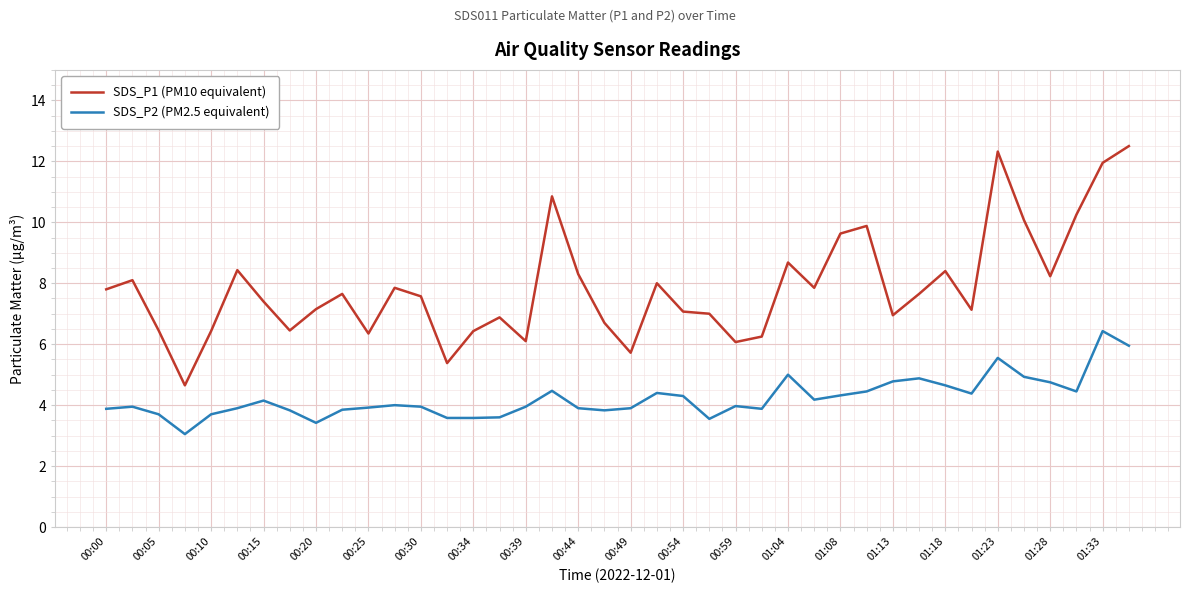

Which series has the largest total across all categories?

SDS_P1 (PM10 equivalent)